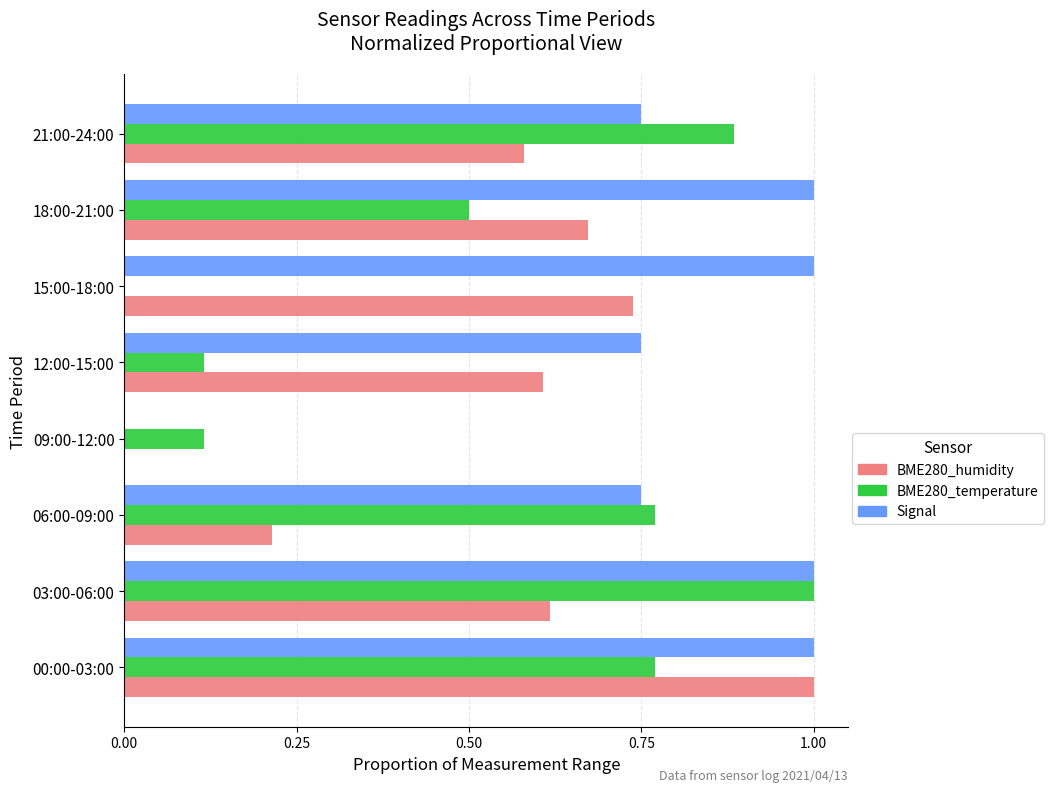

Is the value of BME280_temperature at 21:00-24:00 greater than the value of BME280_humidity at 00:00-03:00?

No